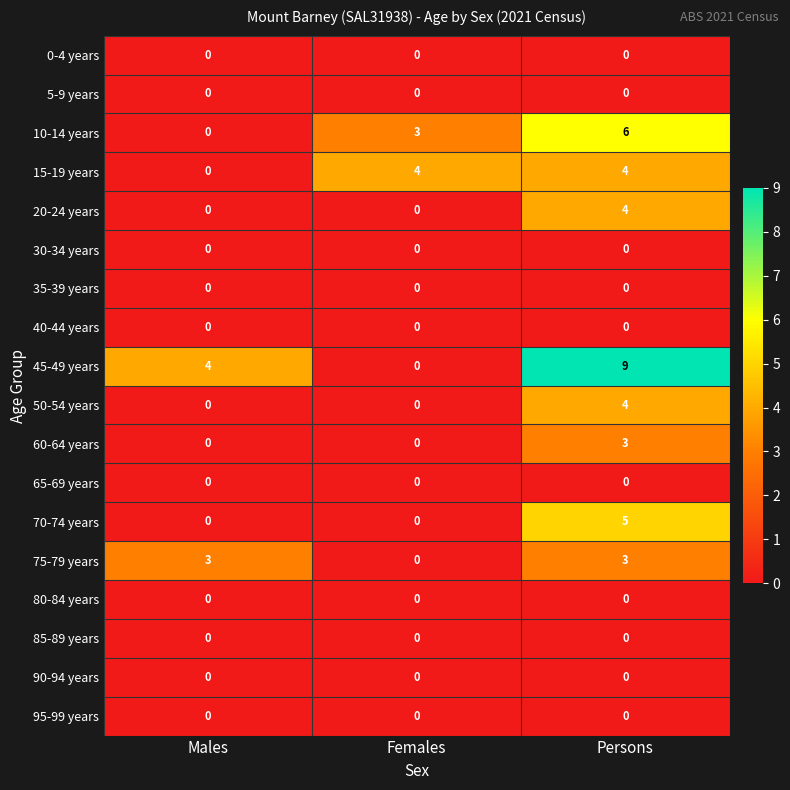

Which series changed the most between Males and Persons?

10-14 years